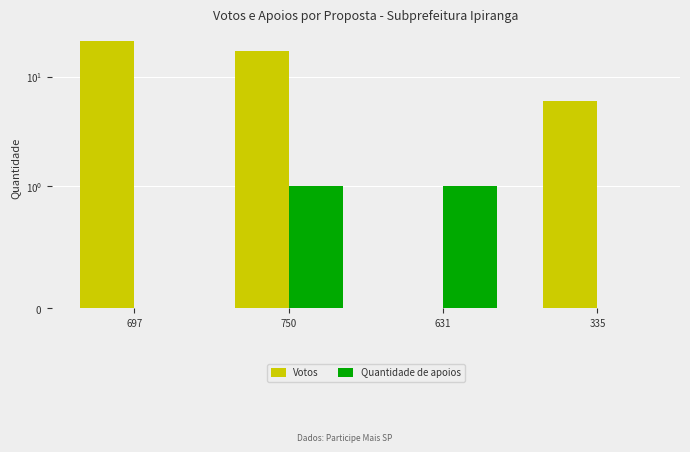

Reading left to right, what are all the values shown in this chart?

Votos: 21	17	0	6
Quantidade de apoios: 0	1	1	0